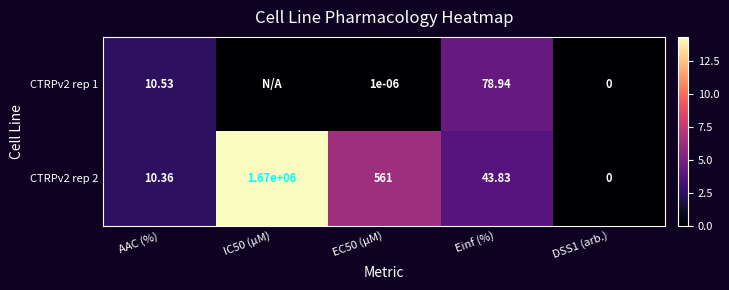

Which has a higher value, AAC (%) or IC50 (µM)?

AAC (%)